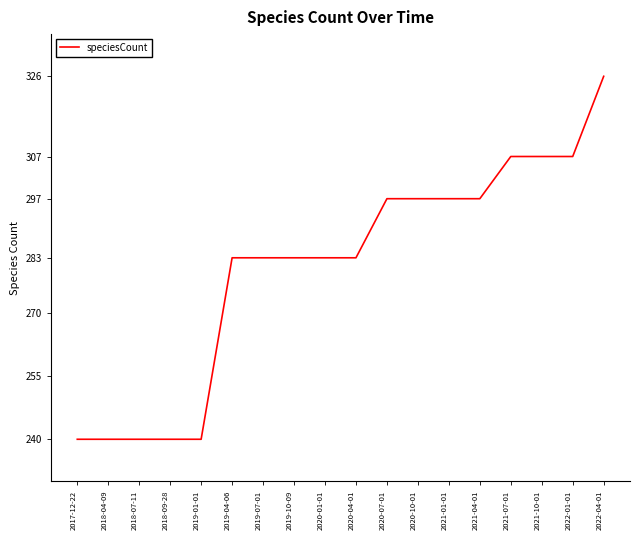

What is the minimum value shown in the chart?

240